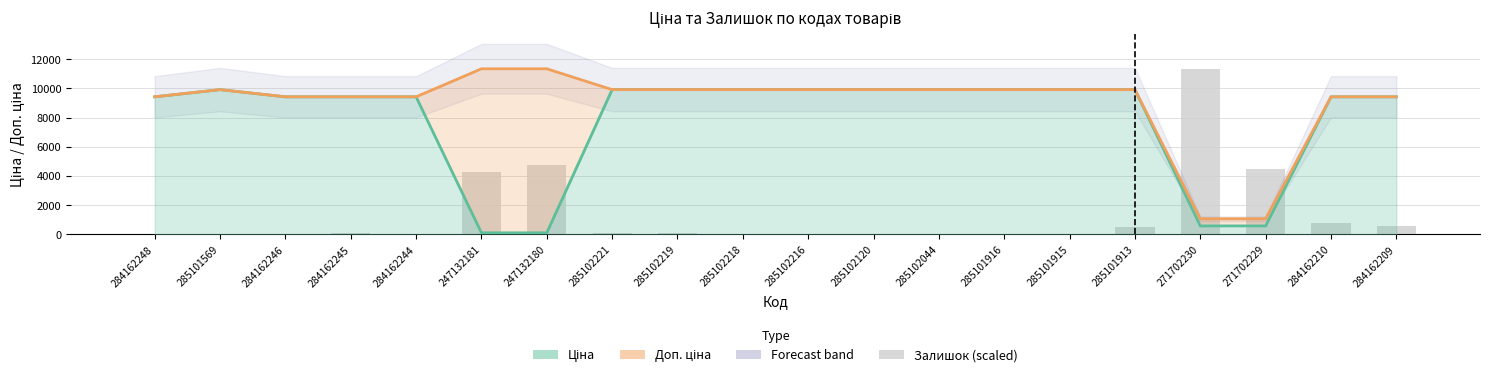

What is the highest value of the Ціна series?

9908.5